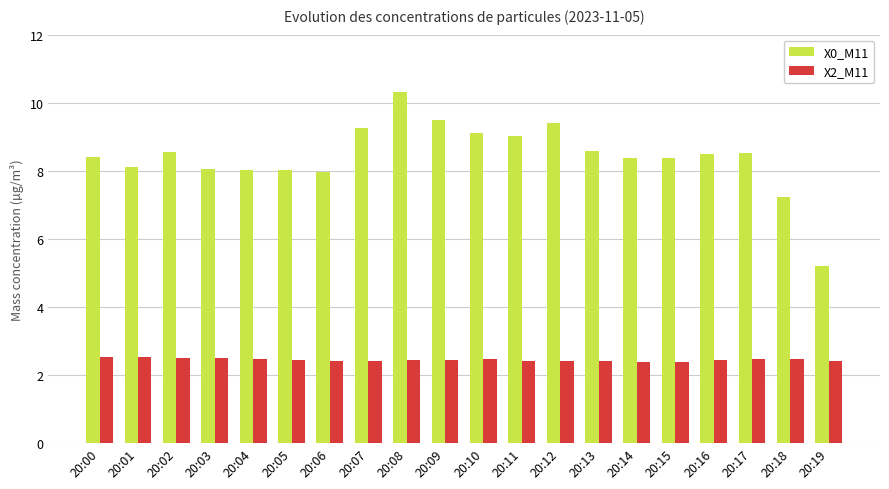

Does the chart contain stacked bars?

No